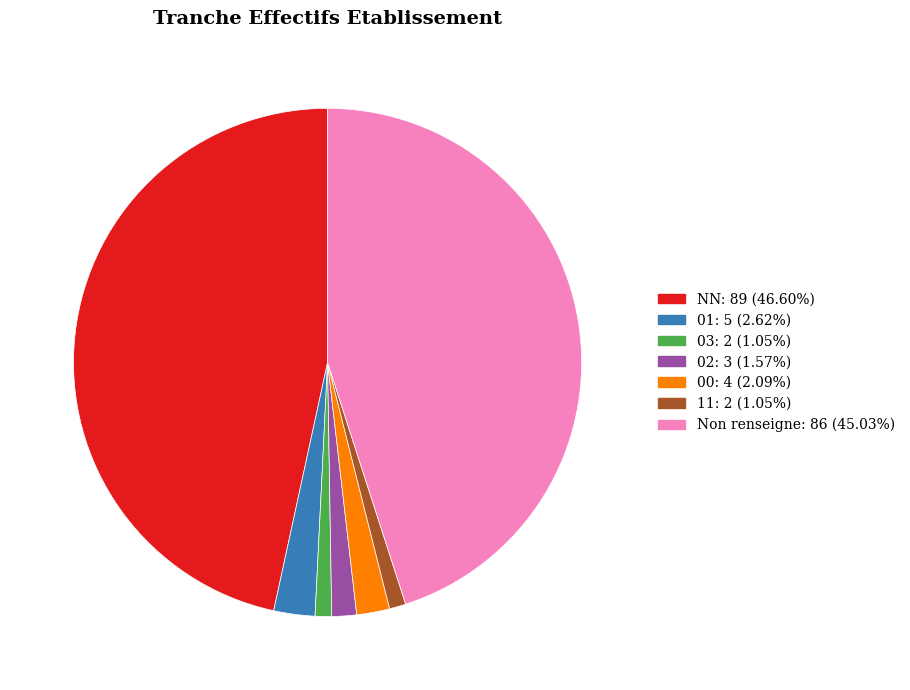

Is there any slice that represents more than half of the pie?

No